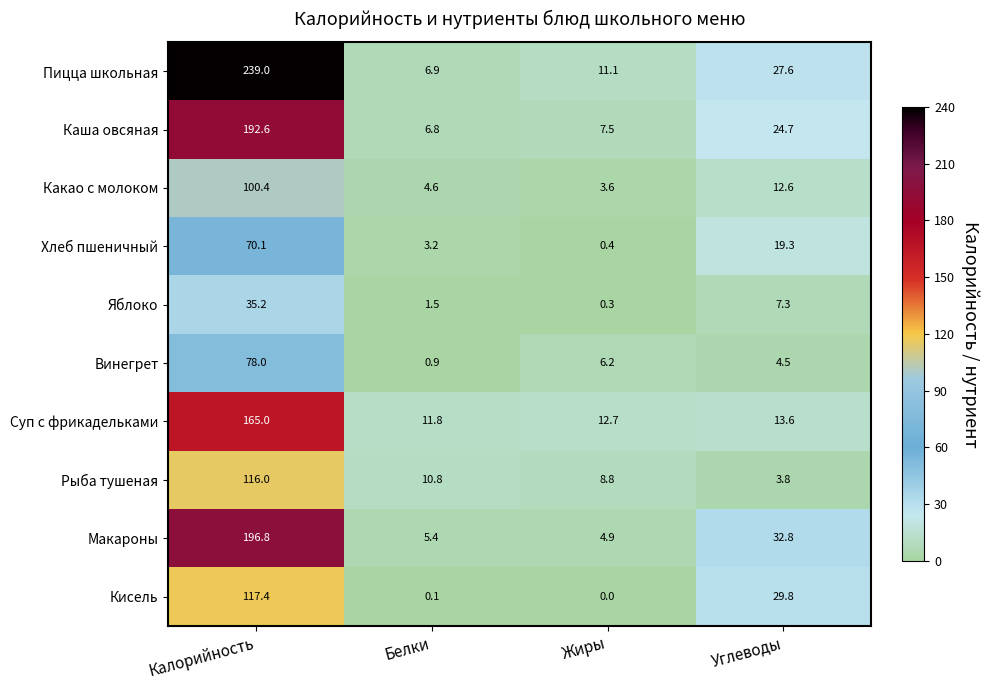

The value of Какао с молоком at Калорийность is 100.4. True or false?

True